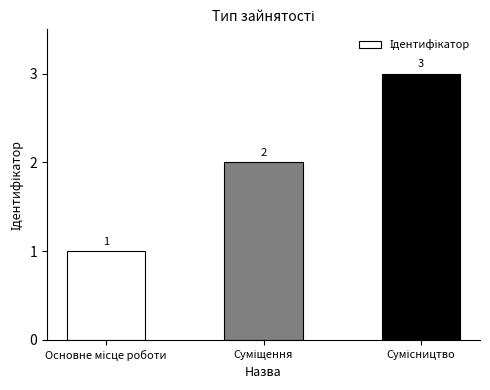

What is the value of the 3rd bar from the left?

3